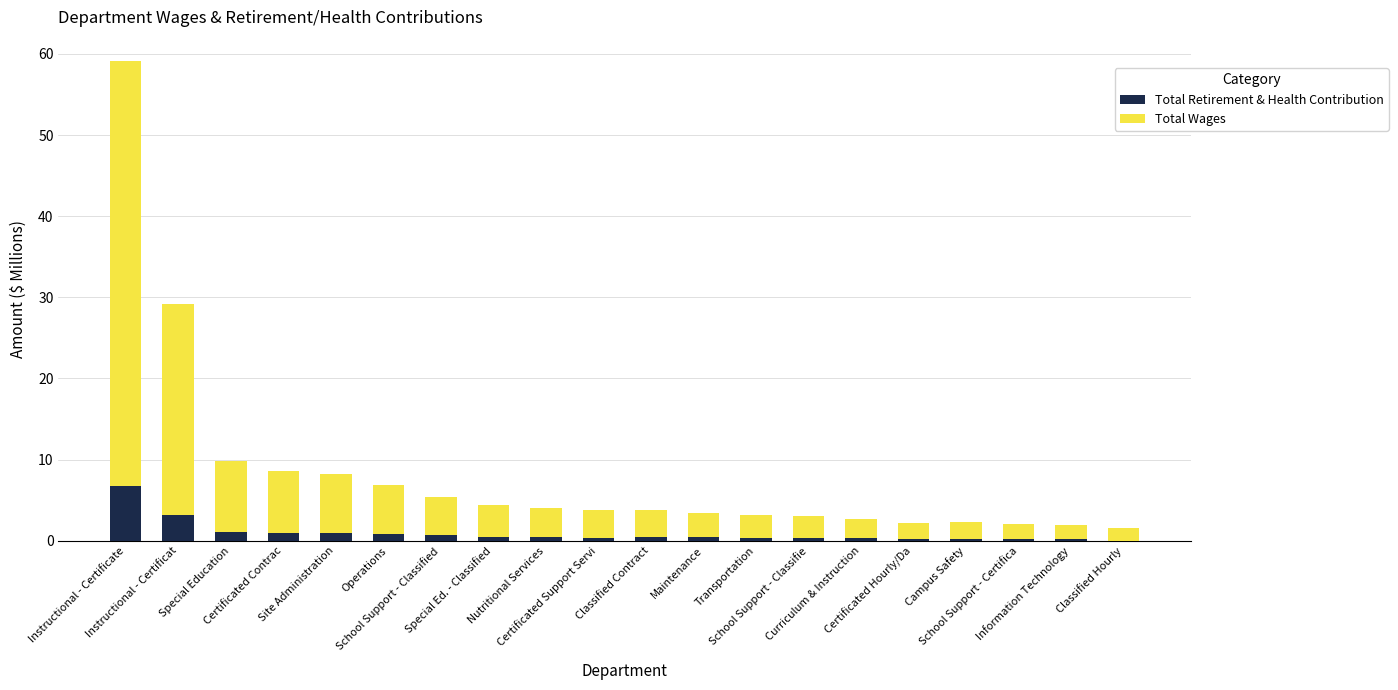

What is the sum of all Total Retirement & Health Contribution values?

18.6